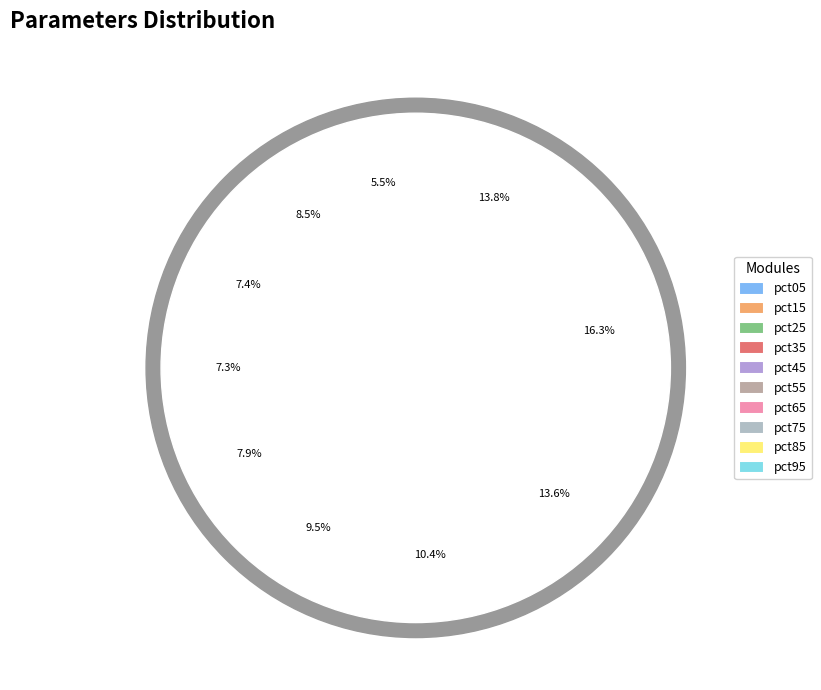

Is it true that pct75 is 19% of the pie?

False